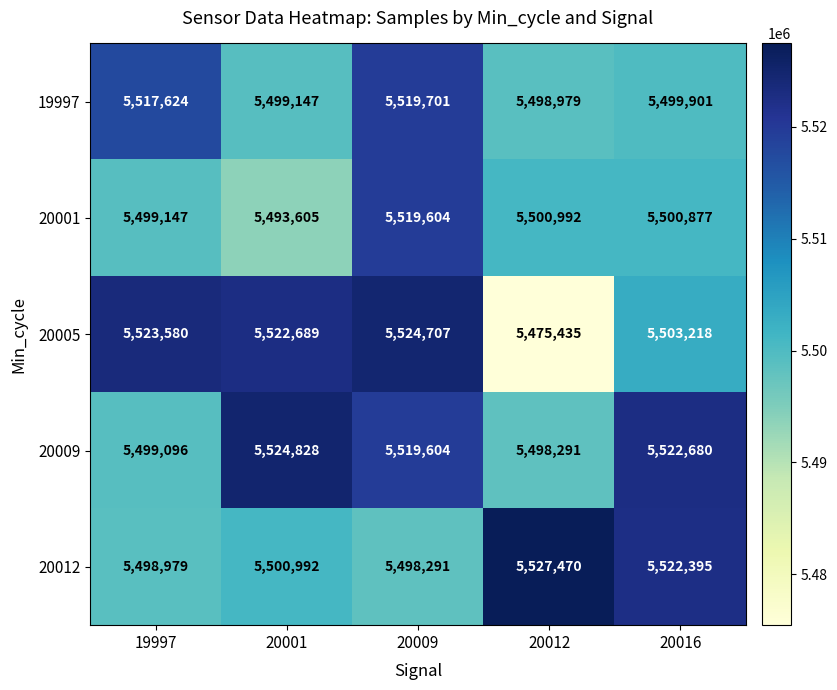

Rank the series at 19997 from lowest to highest value.

20012, 20009, 20001, 19997, 20005